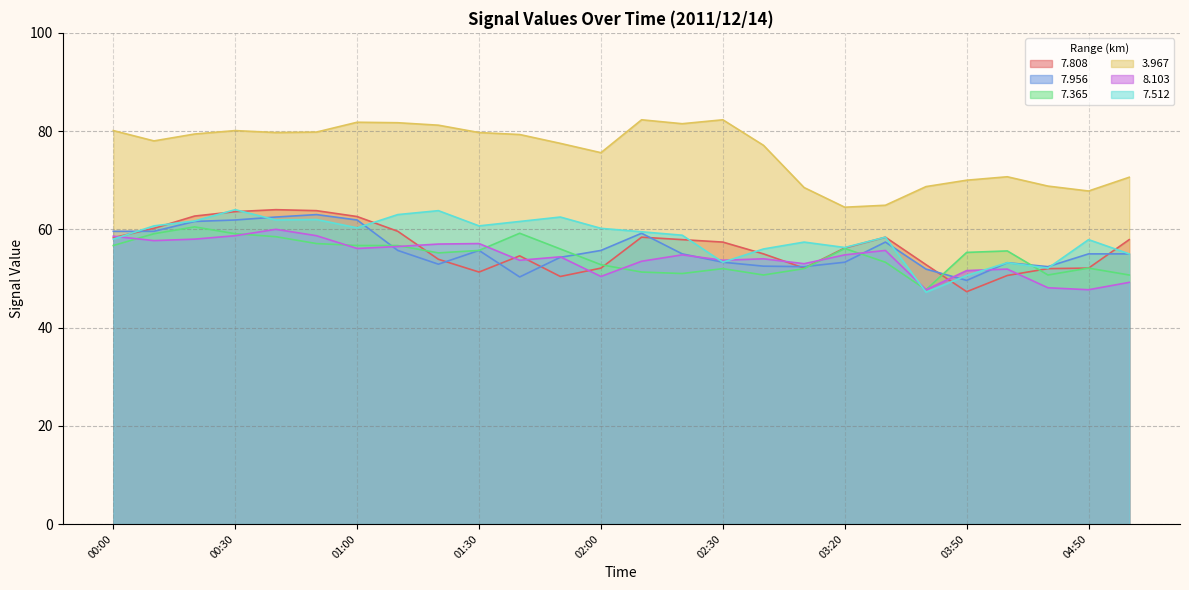

True or false:   7.365 and   8.103 intersect in this chart.

True